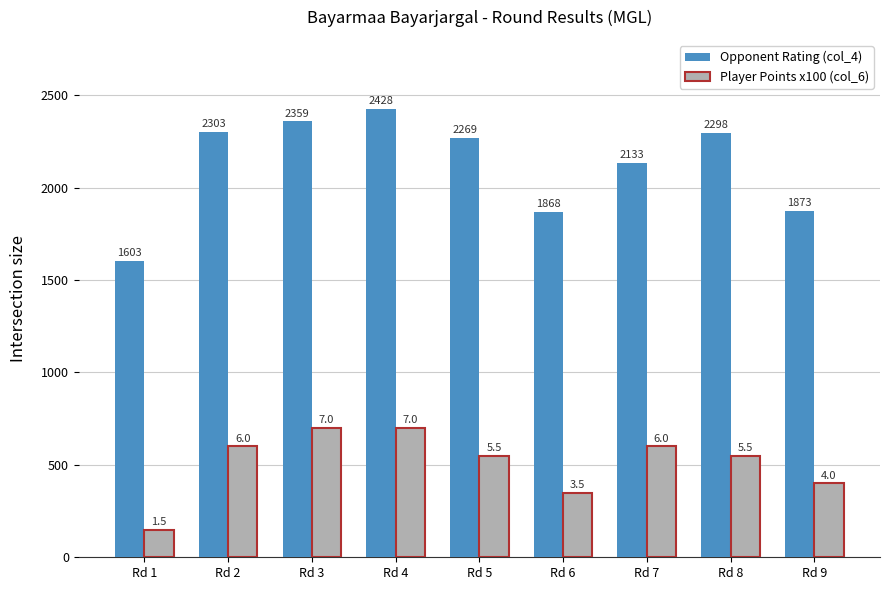

At which label does Player Points x100 (col_6) first exceed 550?

Rd 2